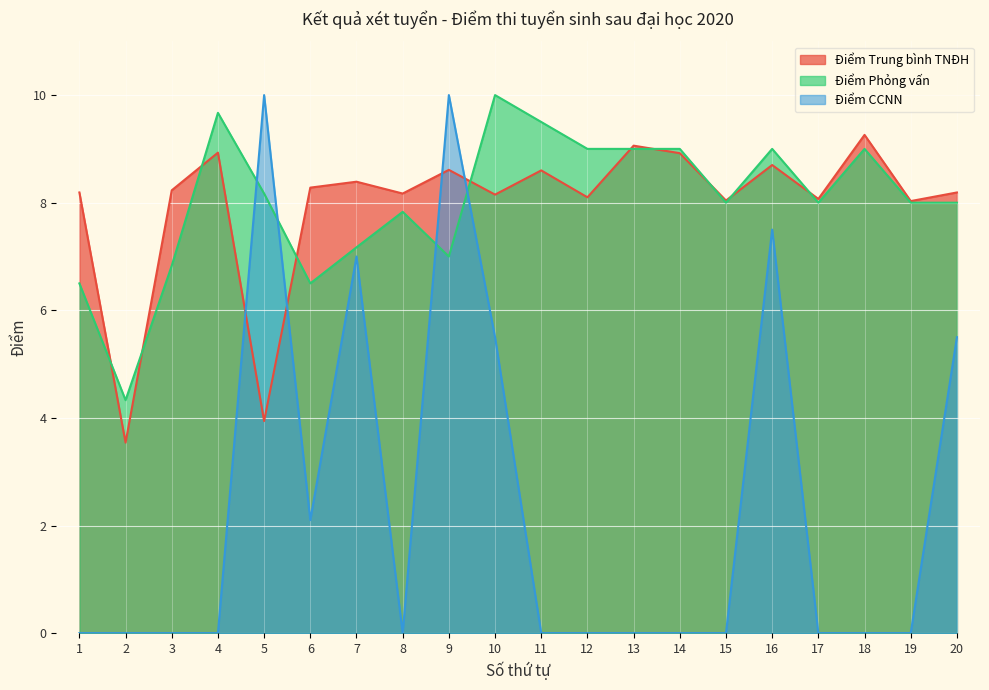

Which series changed the most between 5 and 17?

Điểm CCNN